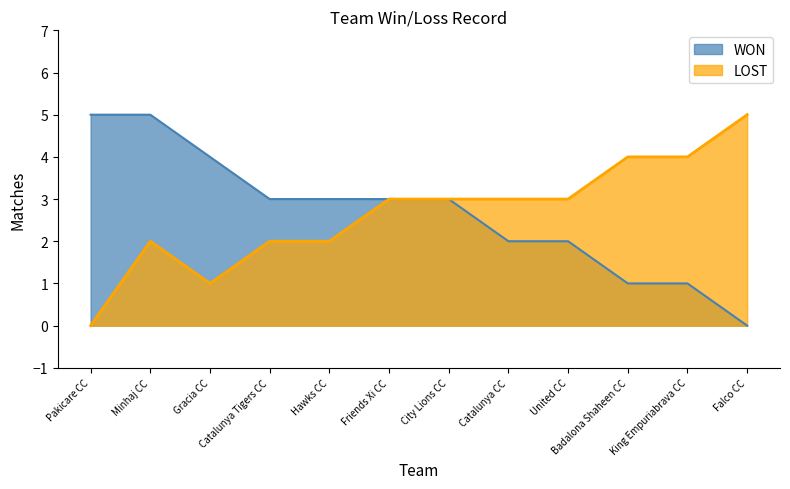

At which label does WON reach its peak?

Pakicare CC